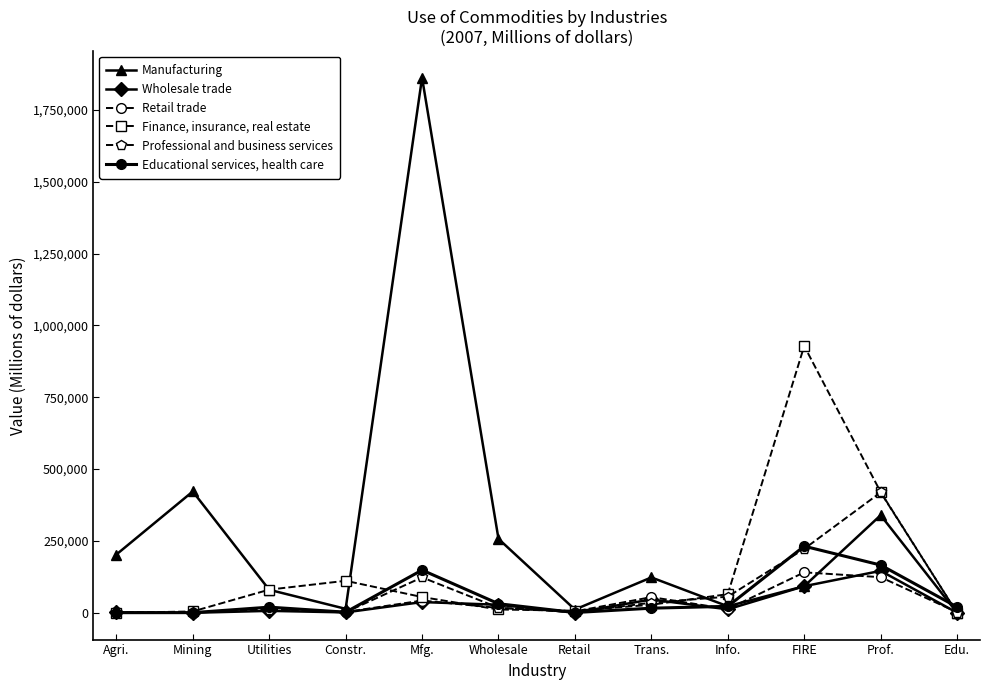

What is the sum of the Finance, insurance, real estate values at Retail and Wholesale?

18986